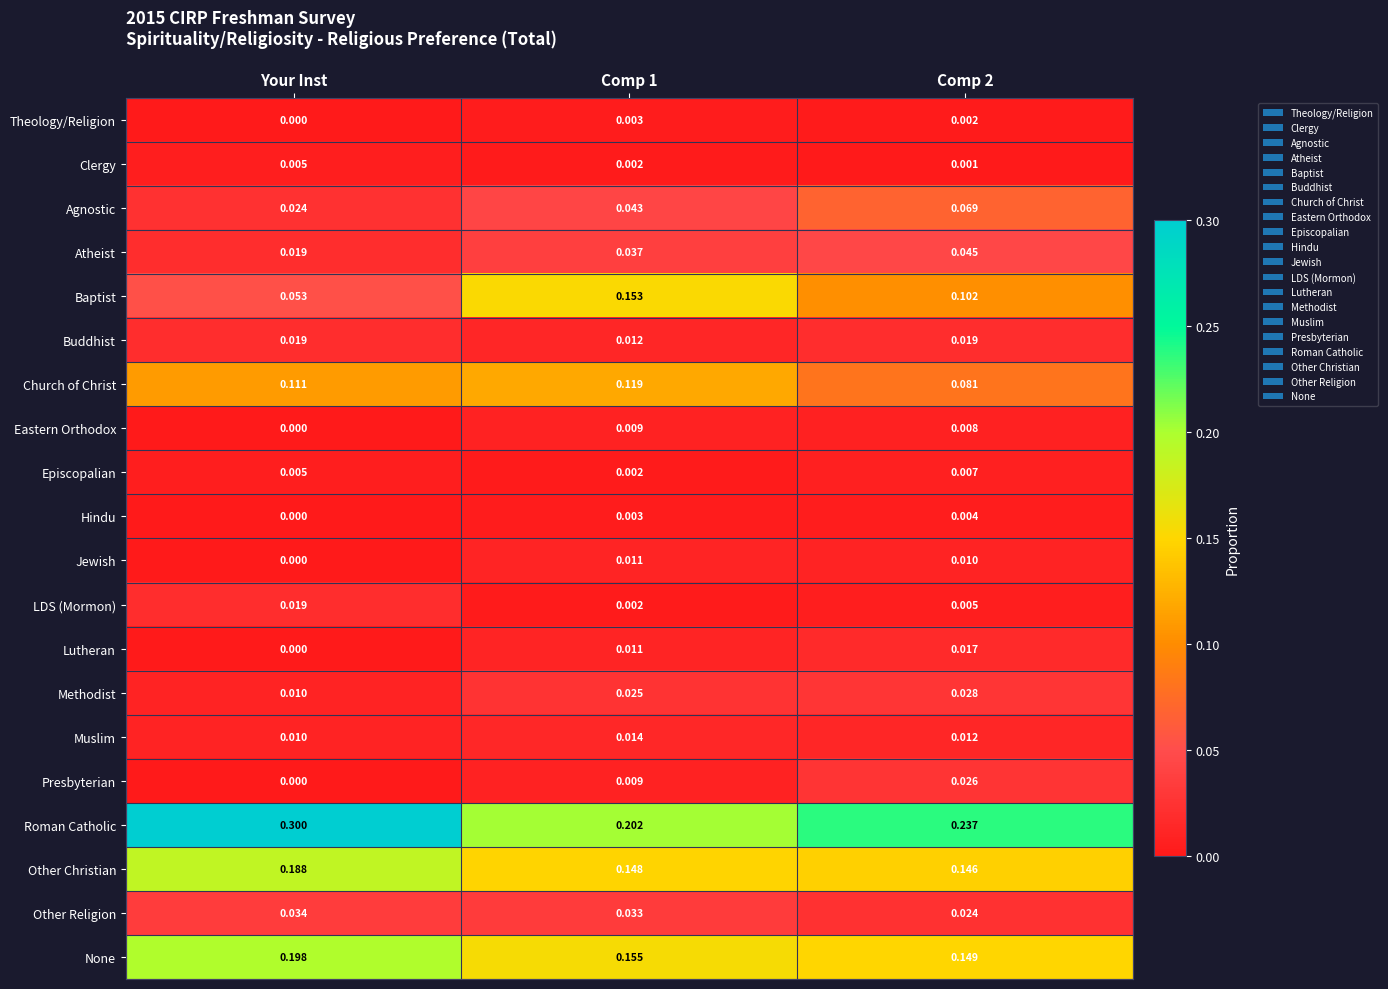

At Comp 2, list the series in order from largest to smallest.

Roman Catholic, None, Other Christian, Baptist, Church of Christ, Agnostic, Atheist, Methodist, Presbyterian, Other Religion, Buddhist, Lutheran, Muslim, Jewish, Eastern Orthodox, Episcopalian, LDS (Mormon), Hindu, Theology/Religion, Clergy